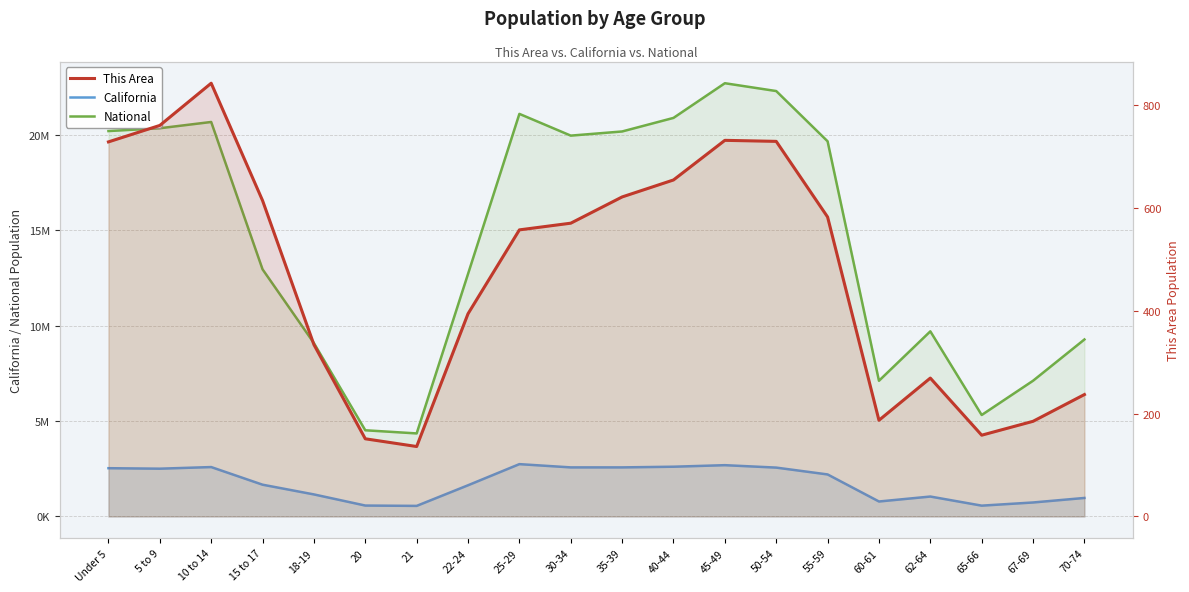

What is the highest value of the This Area series?

842